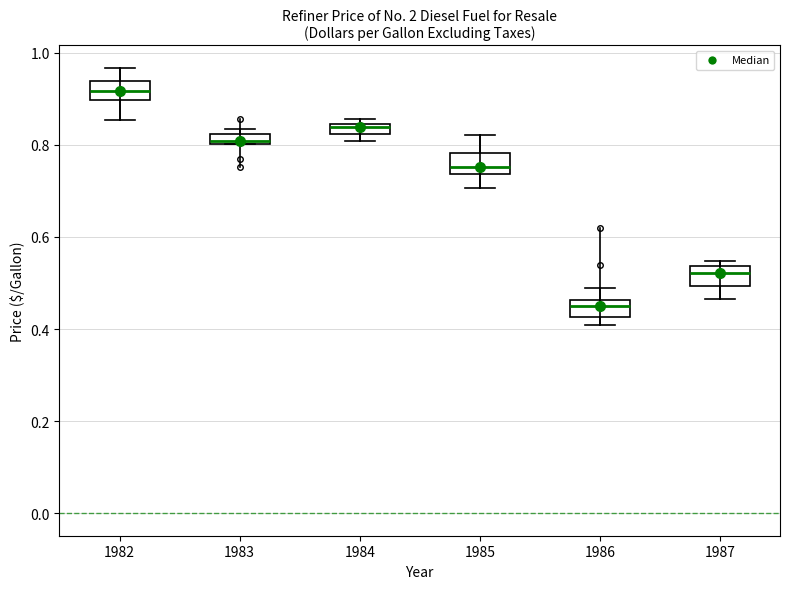

Where is the lower edge of the box at x = 1982 on the y-axis? The values are not printed on the chart, so give them approximately, as read against the axis.

0.90